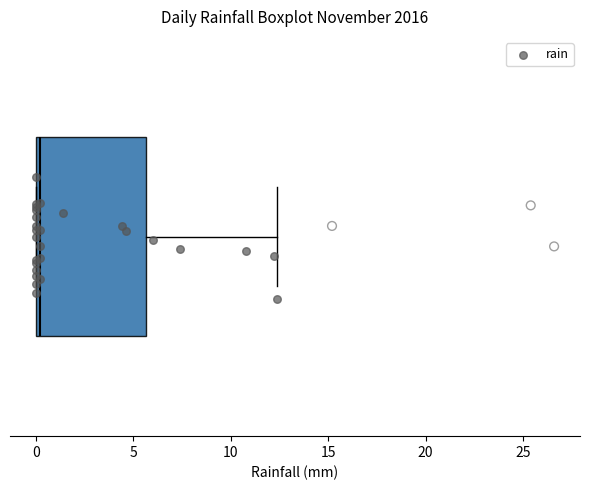

Where is the right edge of the box on the x-axis? The values are not printed on the chart, so give them approximately, as read against the axis.

5.5